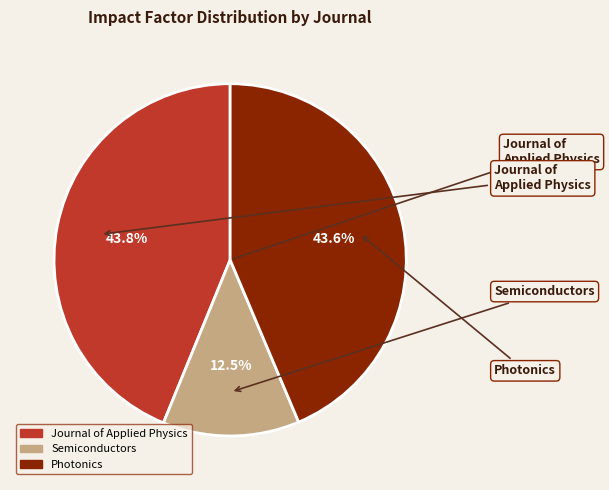

To the nearest percent, what percentage of the pie is Photonics?

44%